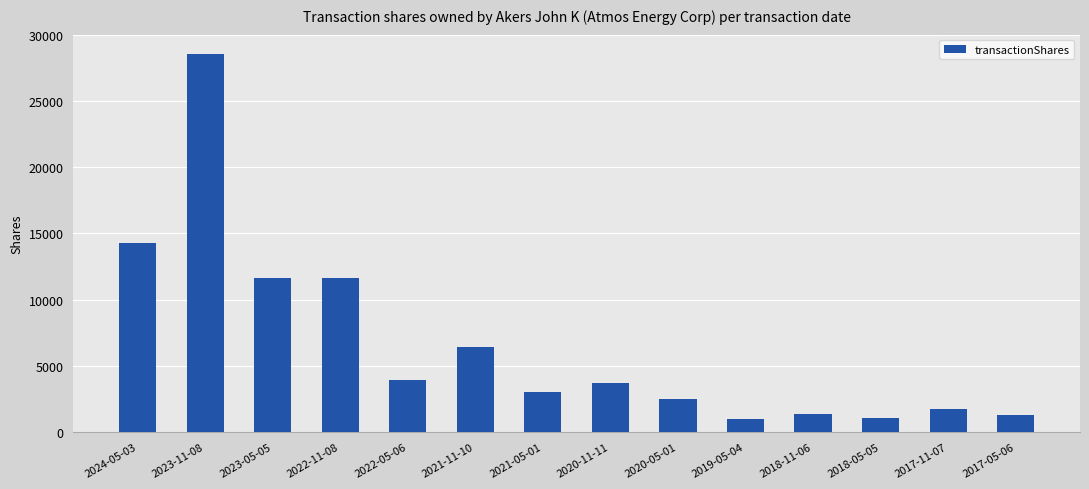

Count the number of data series in this chart.

1